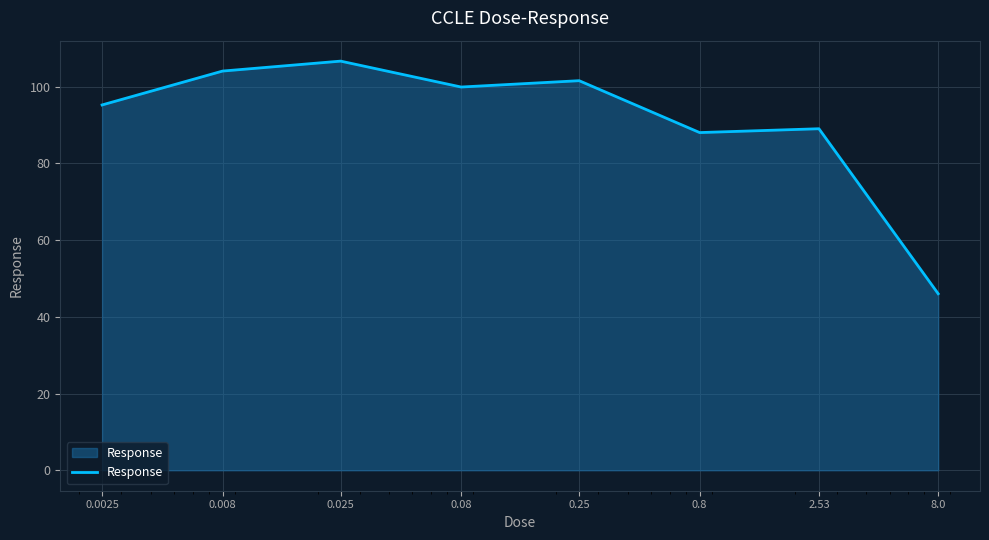

How many categories are shown in the chart?

8